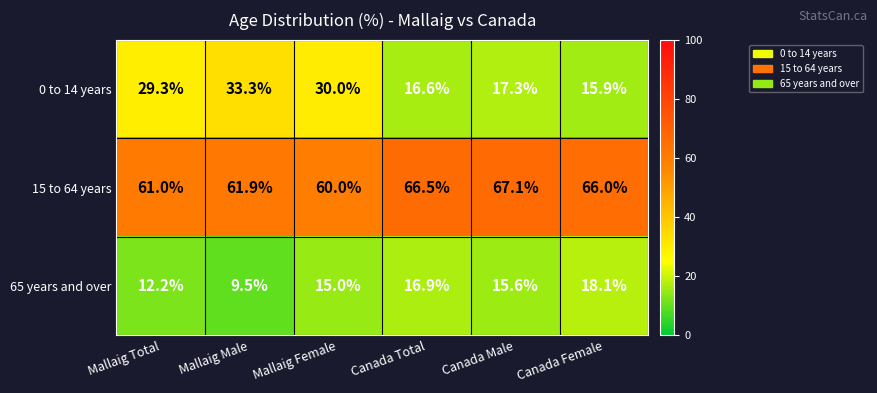

What is the sum of all 0 to 14 years values?

142.4